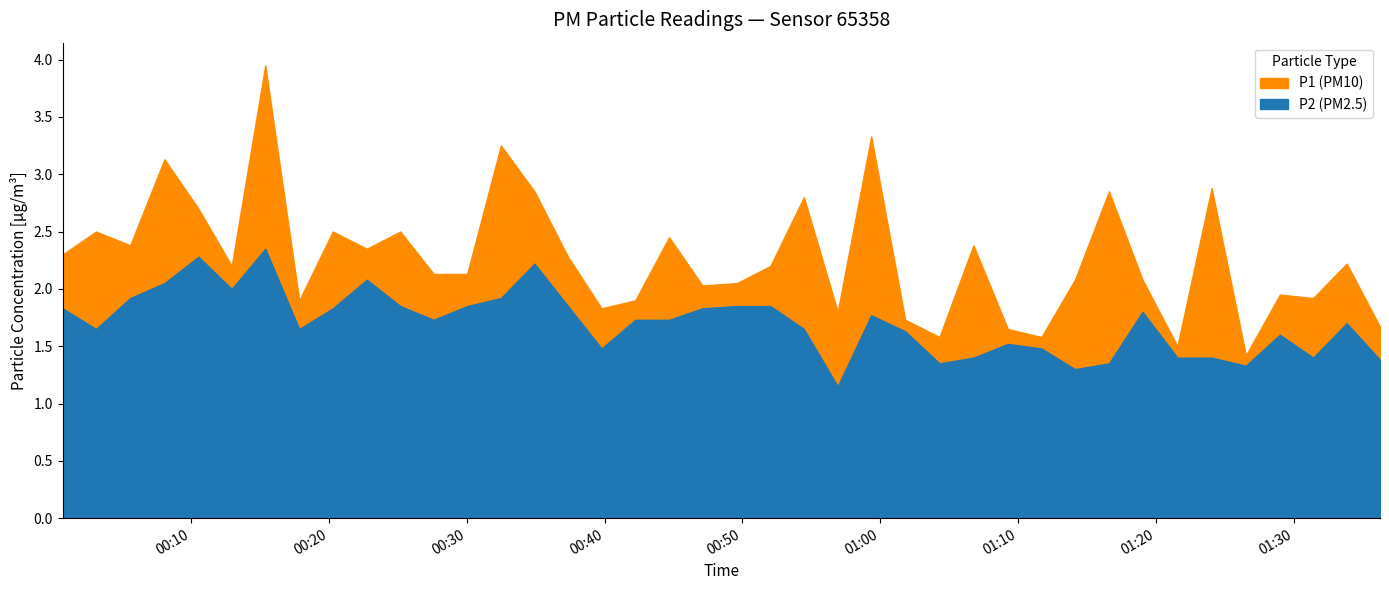

Is it true that P2 equals 1.0 at 14?

False